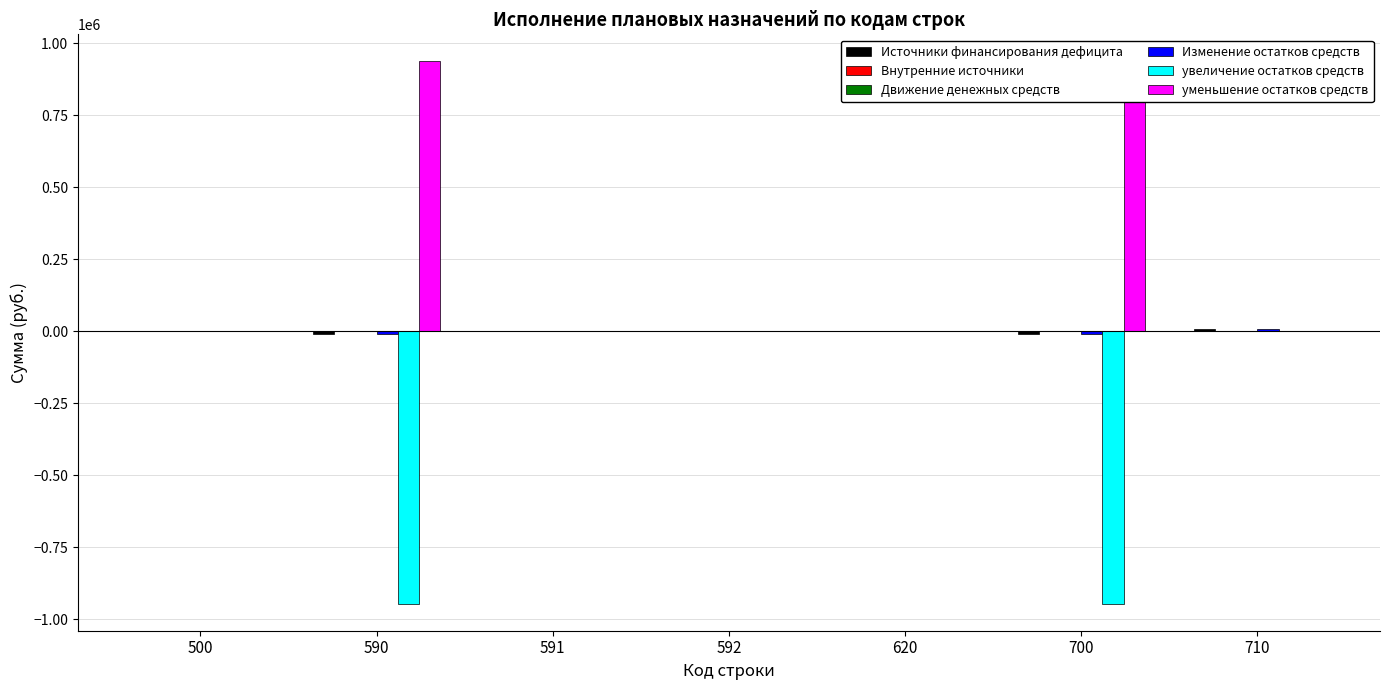

True or false: Внутренние источники has a value of 0.0 at 591.

True